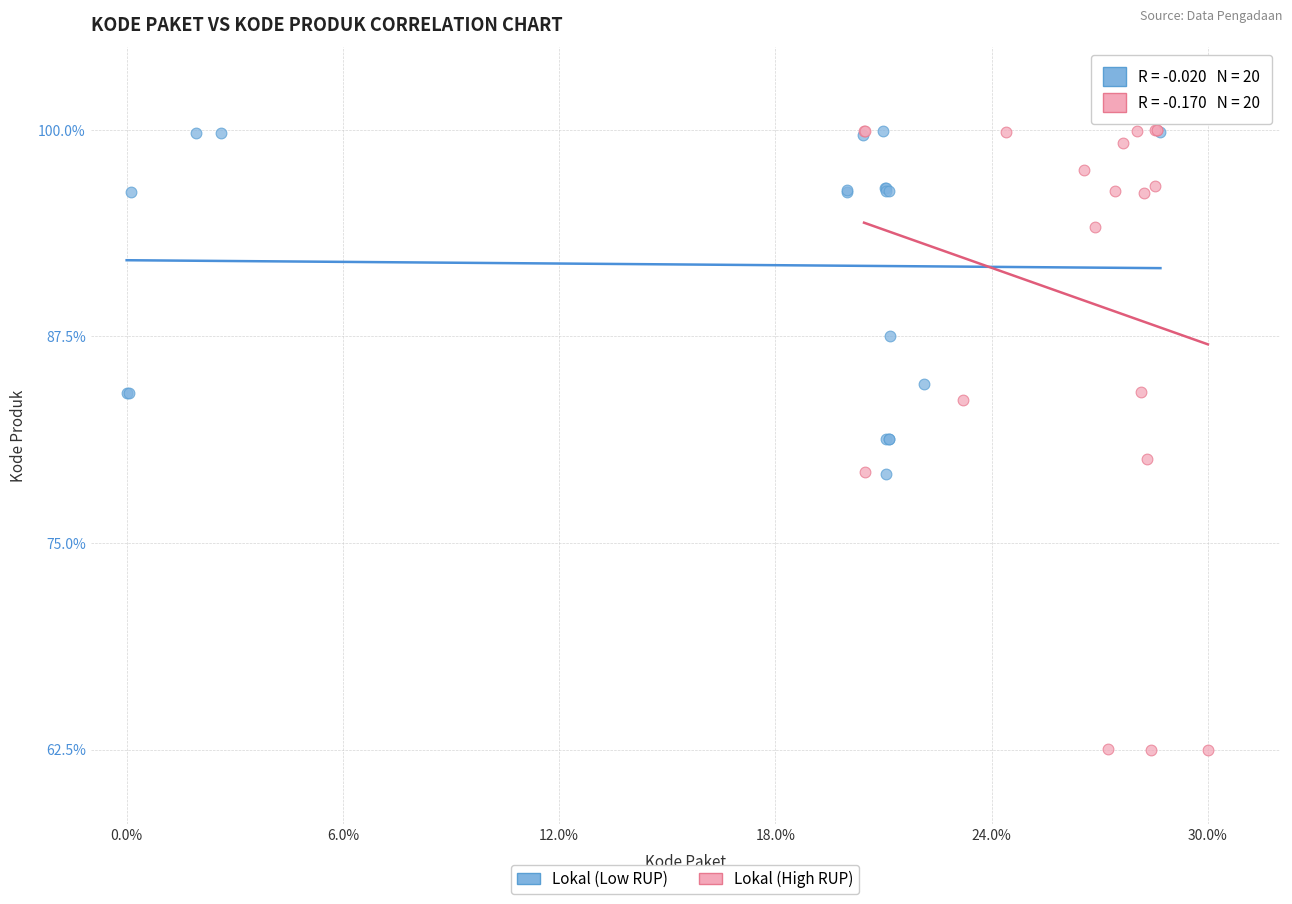

Which series contains the lowest Y value?

Lokal (High RUP)